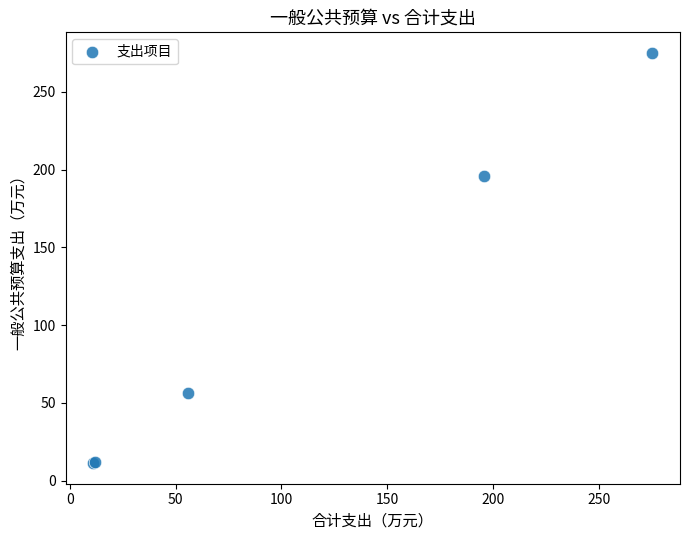

What Y value in the scatter plot is closest to 143?

195.6